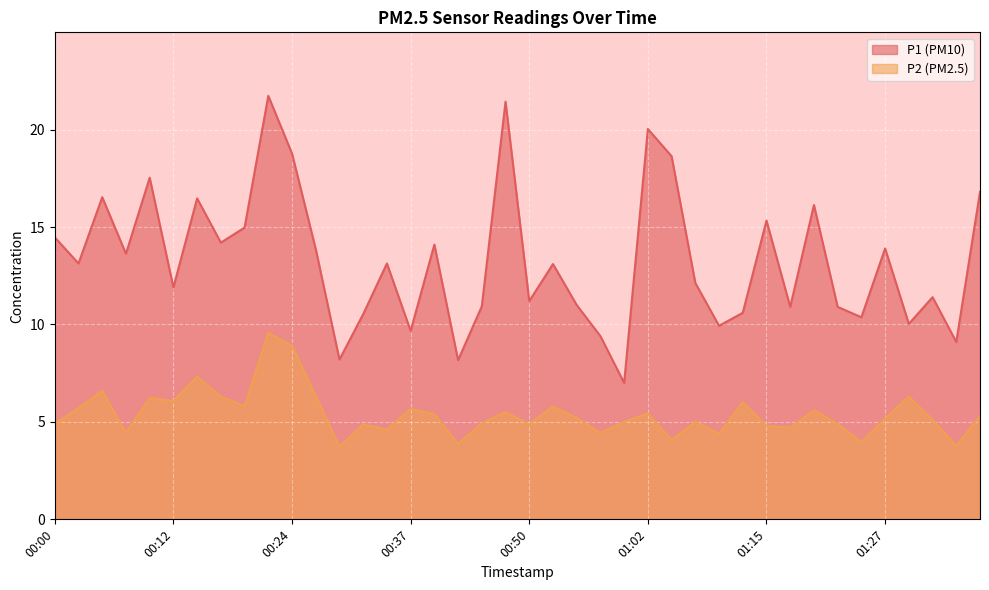

What is the difference between the maximum and minimum values in the P2 series?

5.8